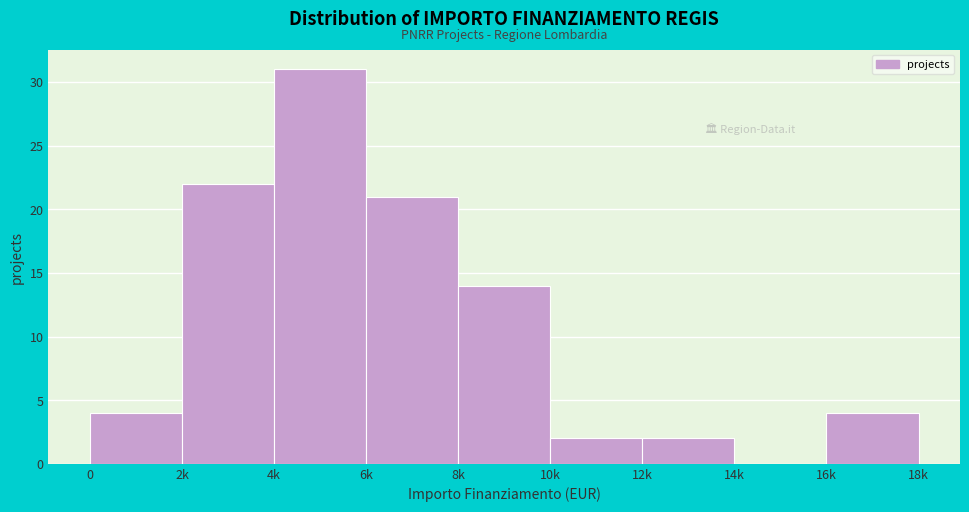

Reading left to right, what are all the values shown in this chart?

0=4	2k=22	4k=31	6k=21	8k=14	10k=2	12k=2	14k=0	16k=4